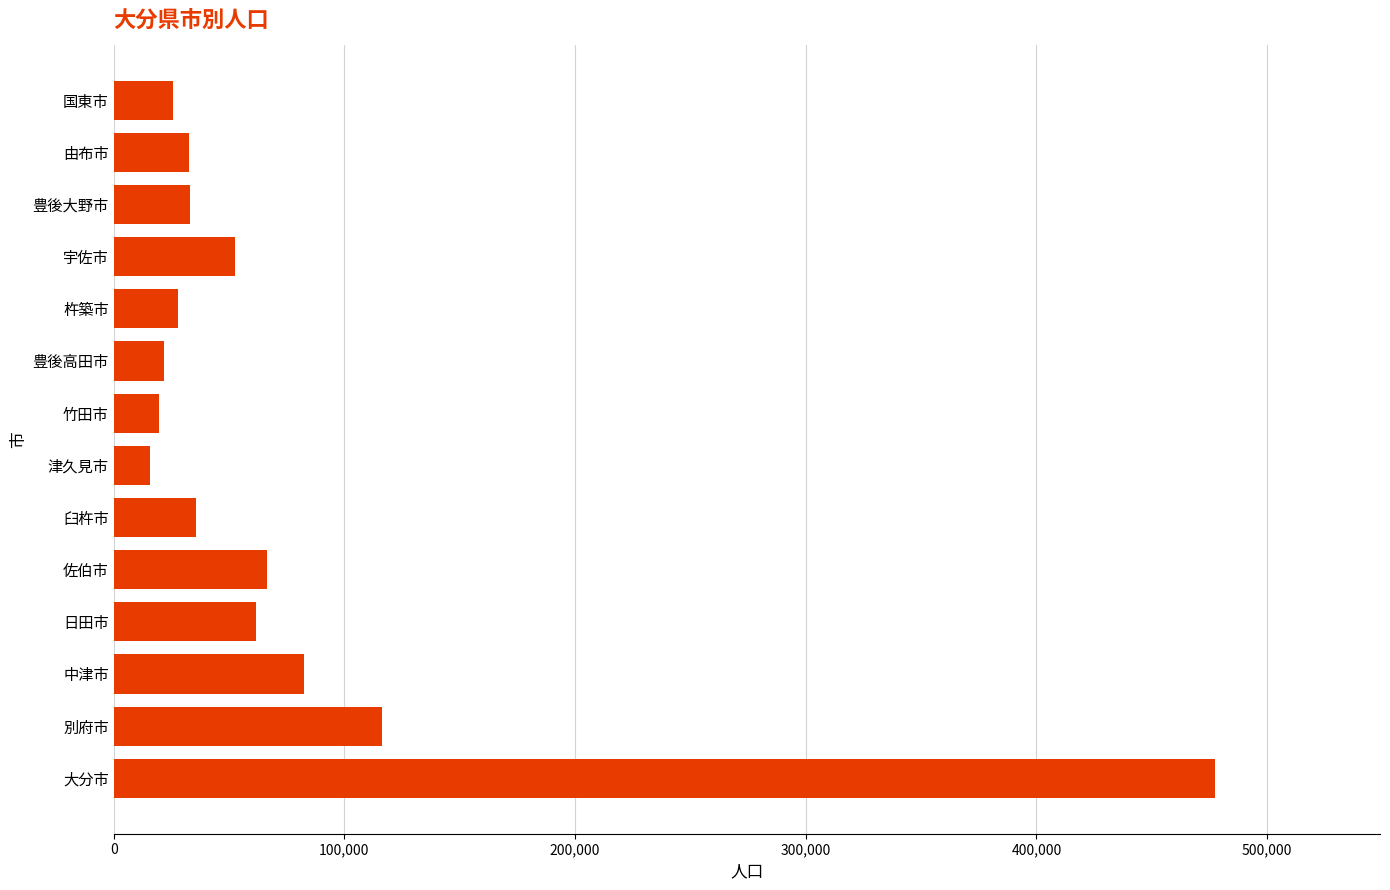

How many bars are there in total?

14